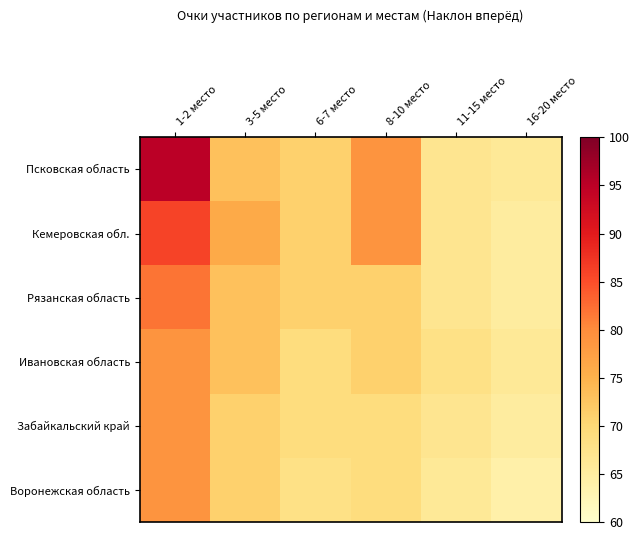

Count the number of data series in this chart.

6